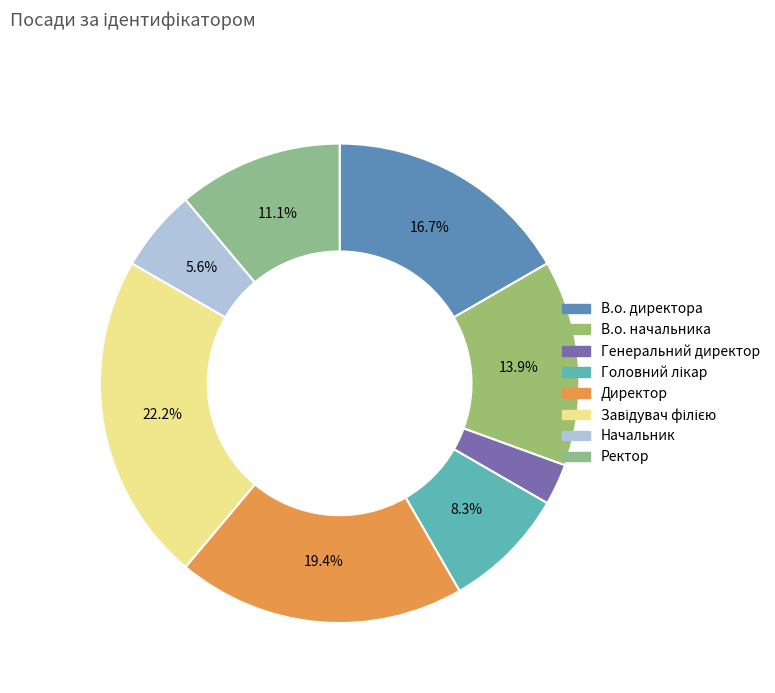

To the nearest percent, what is the difference between the Директор and Ректор slice percentages?

8%